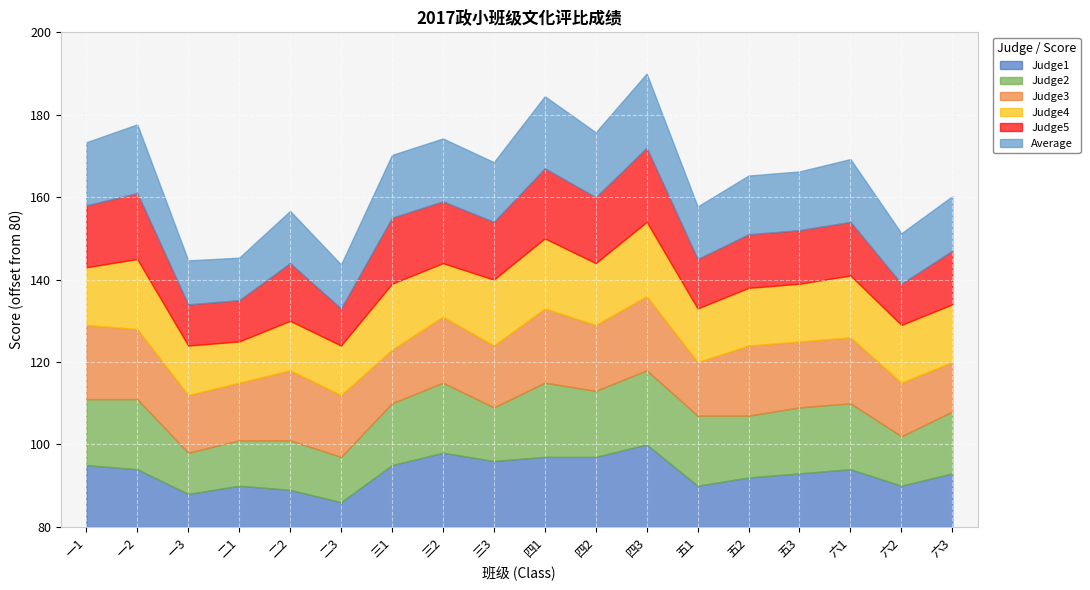

What are all the series names shown in the legend?

Judge1, Judge2, Judge3, Judge4, Judge5, Average